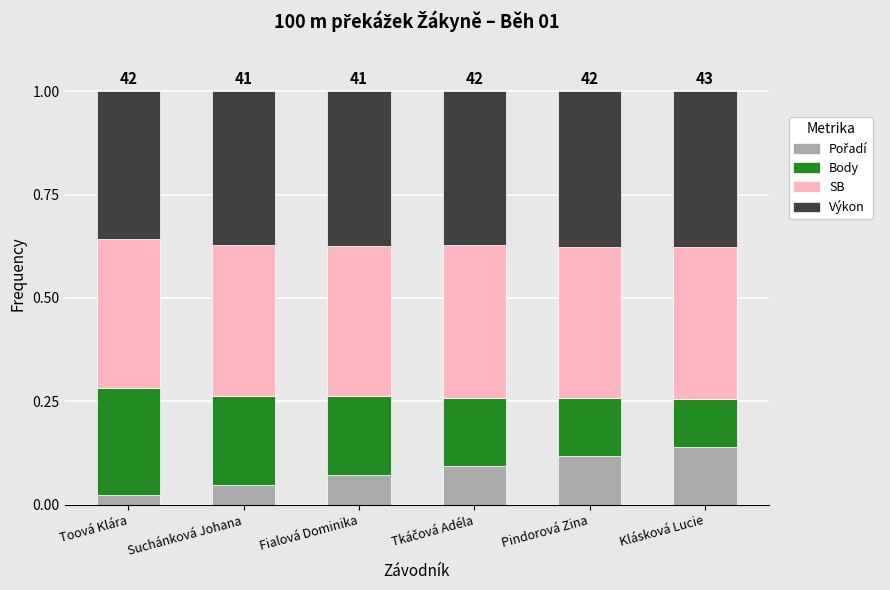

What is the total value across all series at Suchánková Johana?

1.0